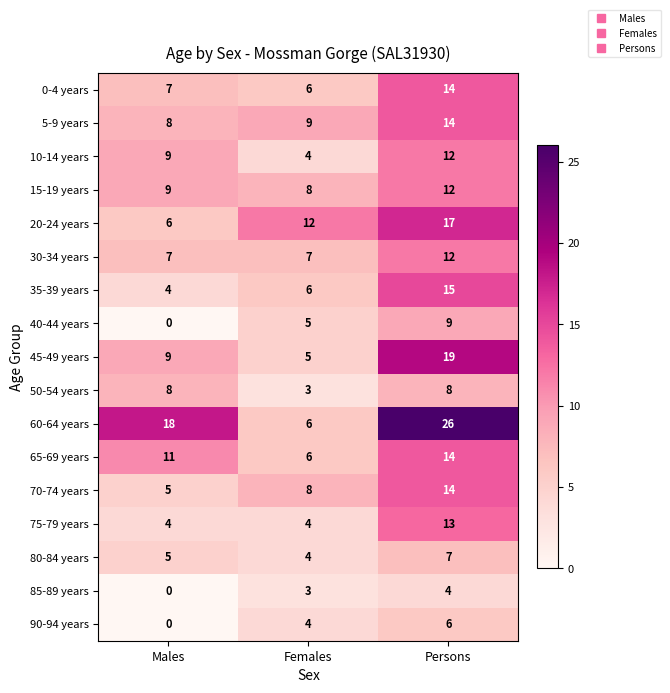

How many 85-89 years values are between 0 and 4?

3